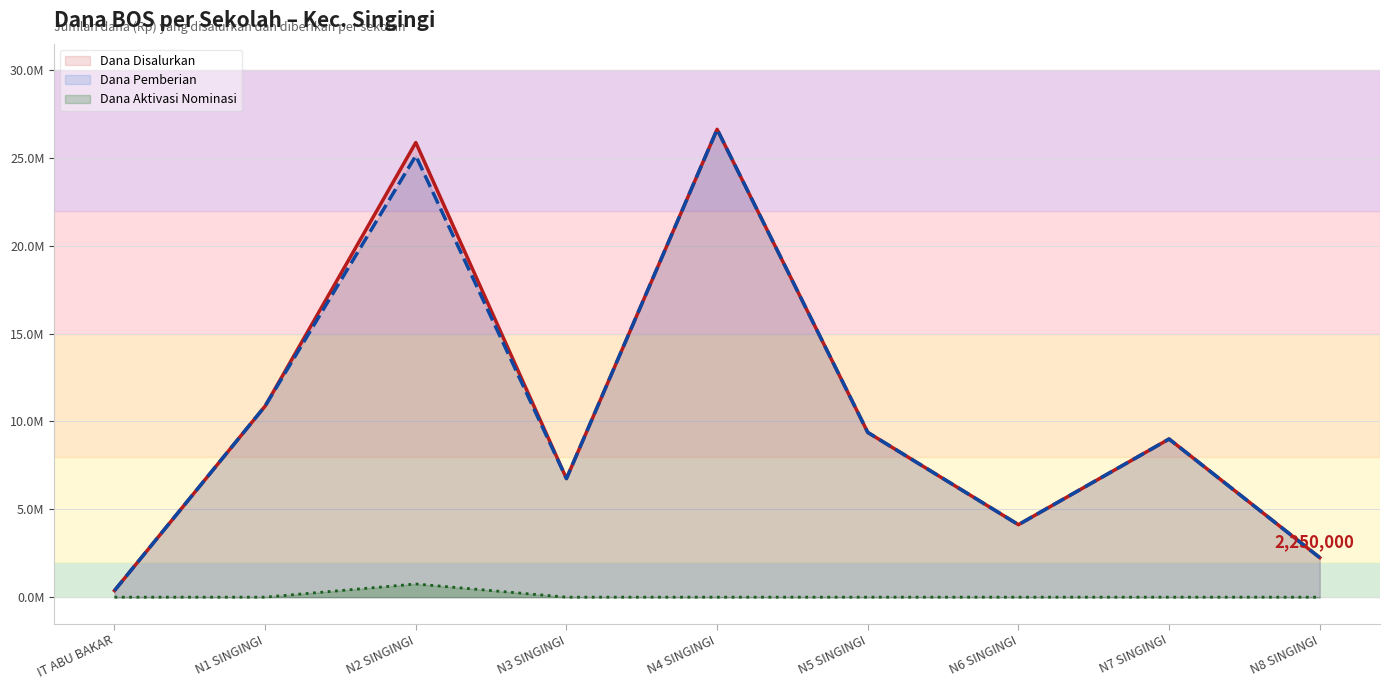

What is the maximum value for Dana Aktivasi Nominasi?

750000